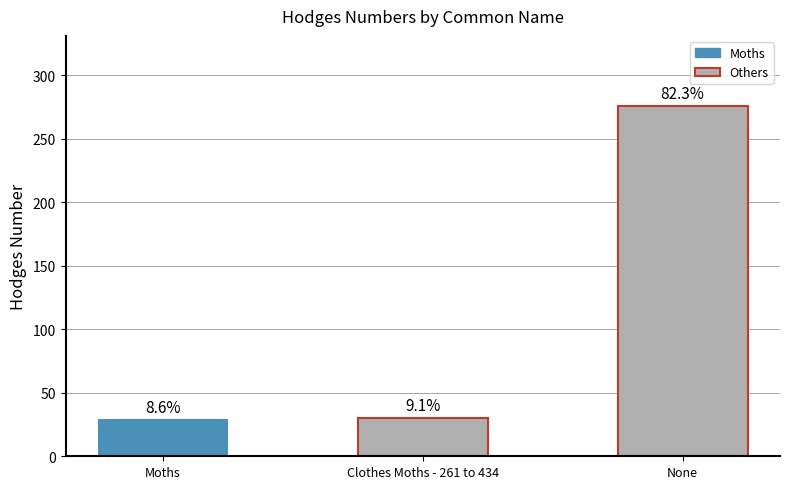

How many bars are there in total?

3